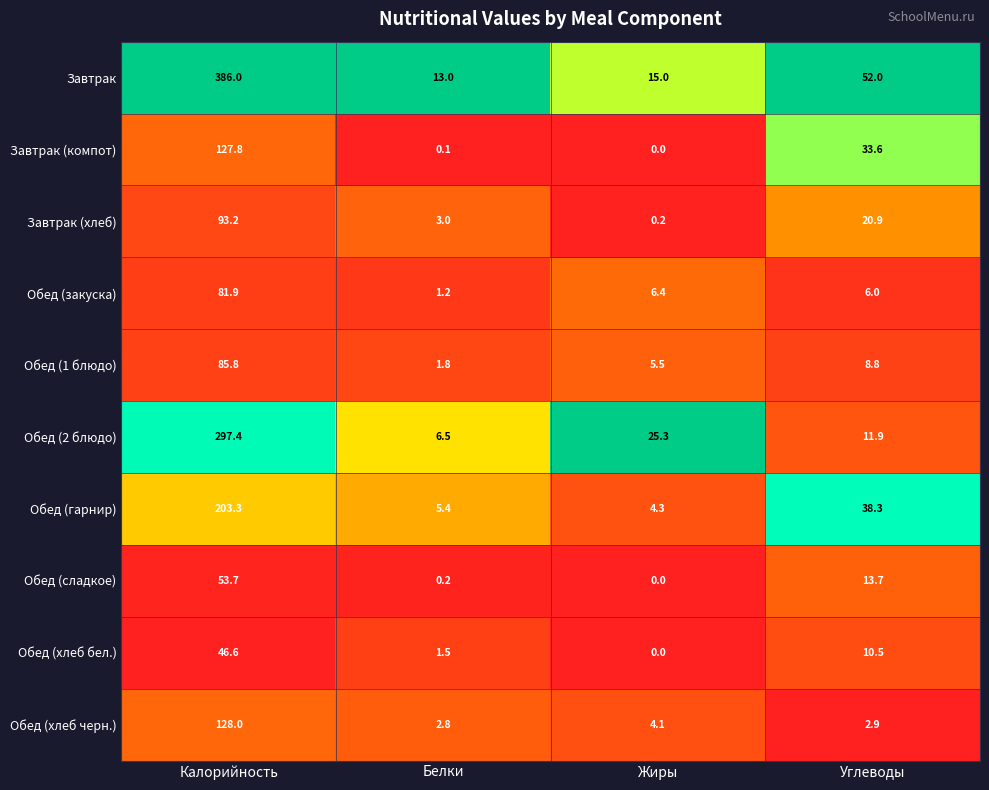

What is the spread (max minus min) of values at Белки?

12.9